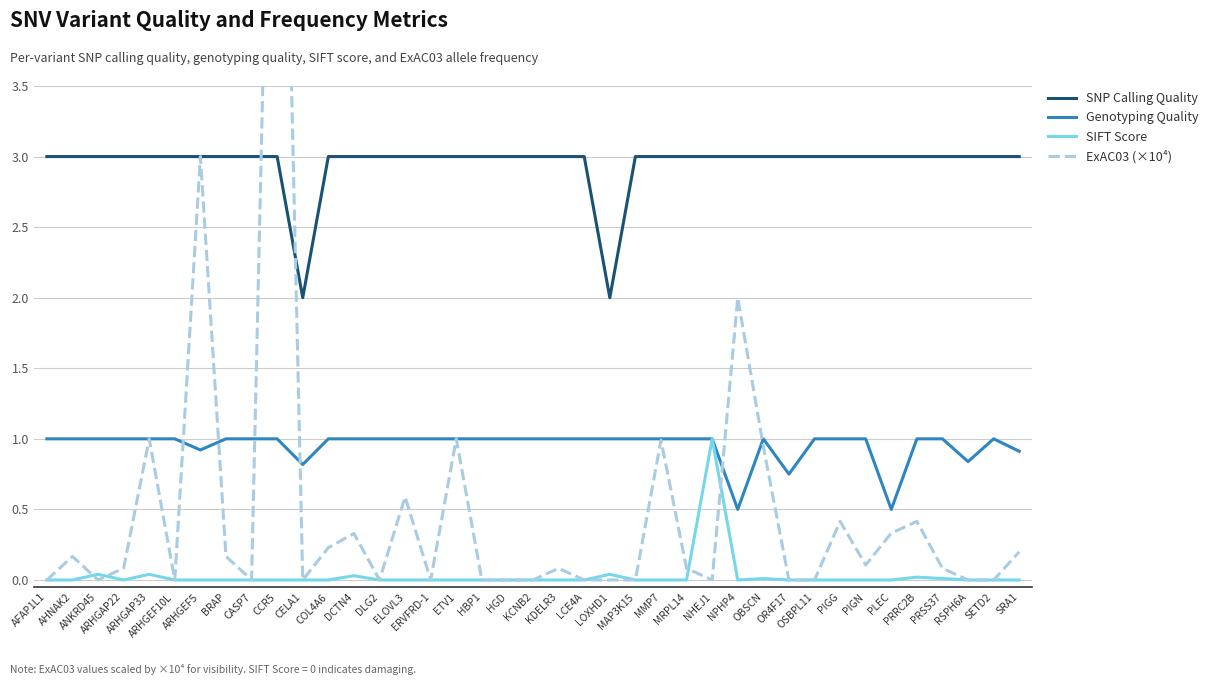

True or false: ExAC03 (×10⁴) has a value of 0.1 at PRRC2B.

False